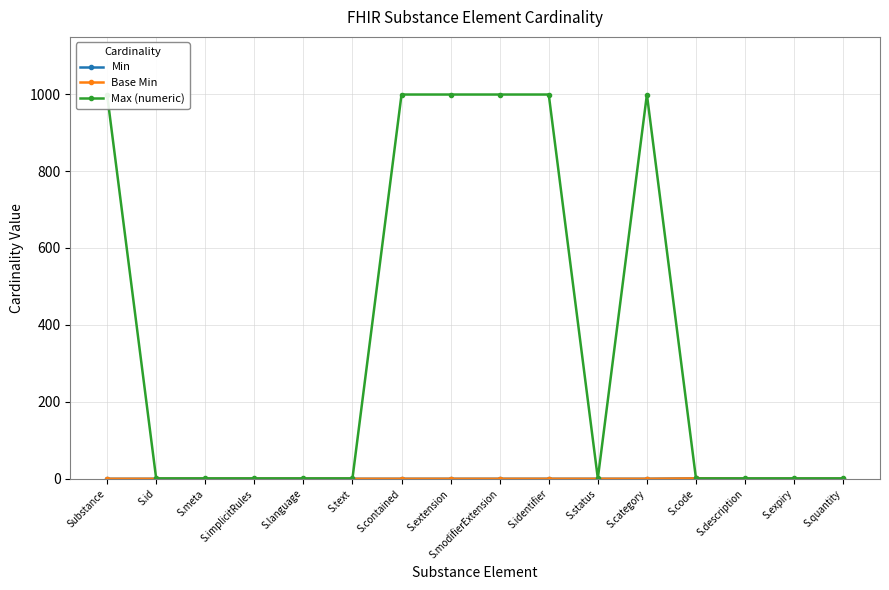

How many interior local valleys does the Max (numeric) series have?

1